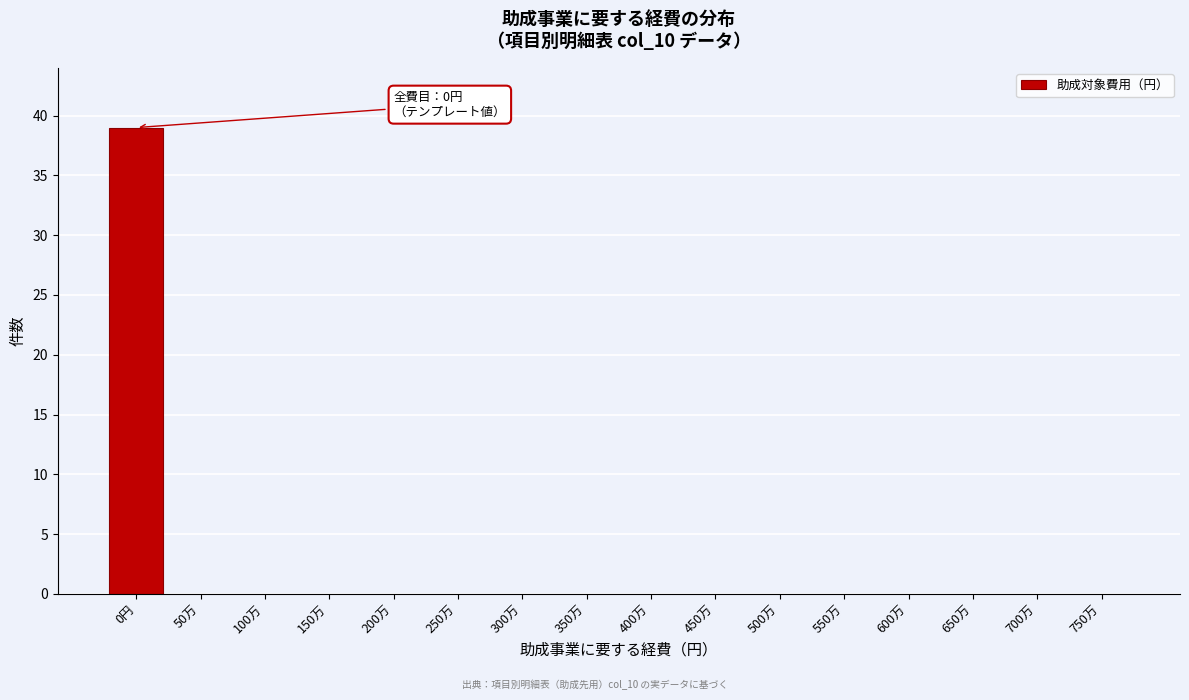

Reading right to left, transcribe all the data shown in this chart.

750万=0	700万=0	650万=0	600万=0	550万=0	500万=0	450万=0	400万=0	350万=0	300万=0	250万=0	200万=0	150万=0	100万=0	50万=0	0円=39